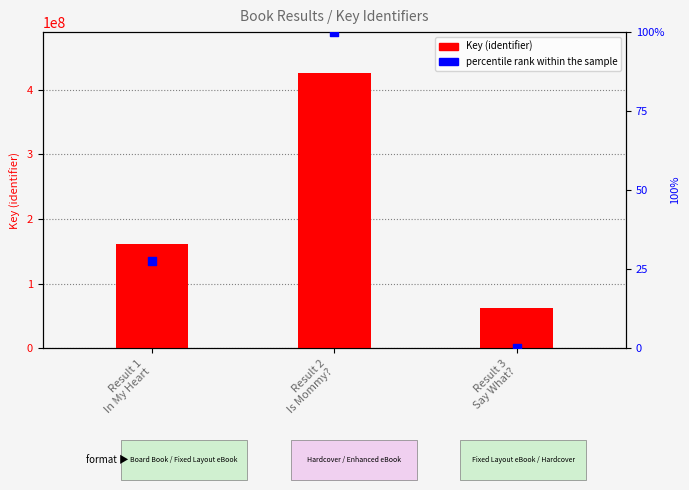

At which category is the sum across all series the highest?

Result 2
Is Mommy?